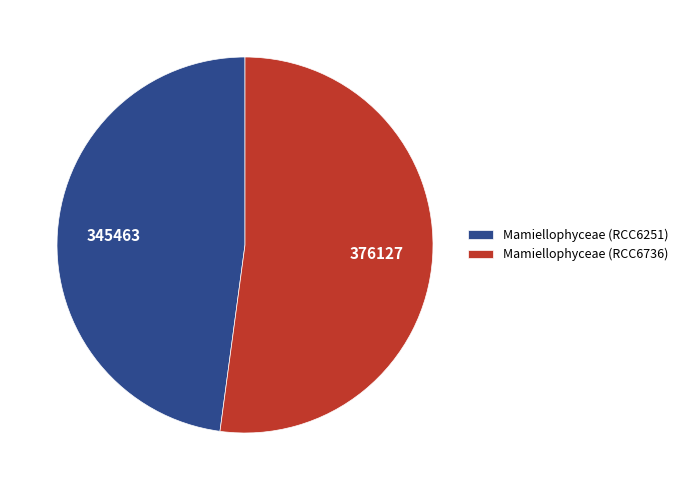

Rank the categories by value from highest to lowest.

Mamiellophyceae (RCC6736), Mamiellophyceae (RCC6251)